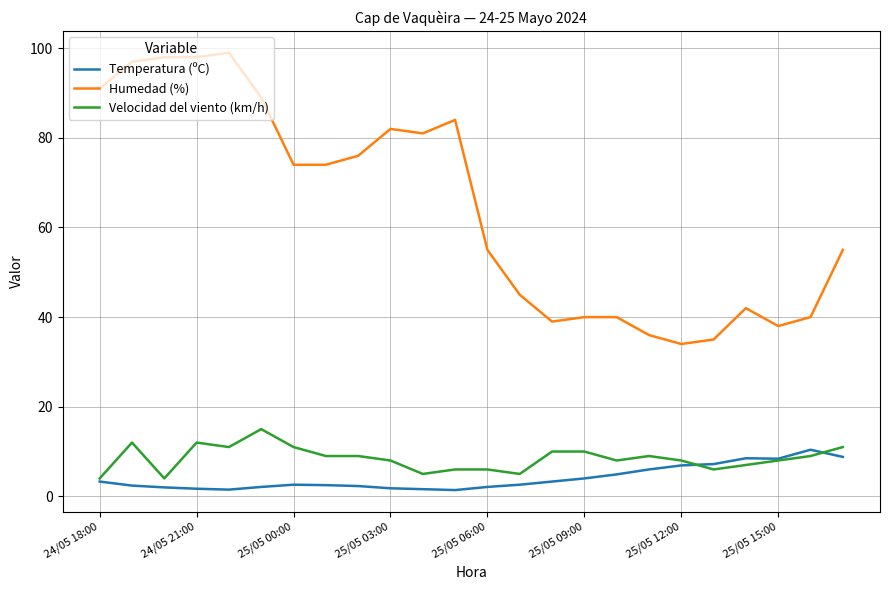

What are all the series names shown in the legend?

Temperatura (ºC), Humedad (%), Velocidad del viento (km/h)